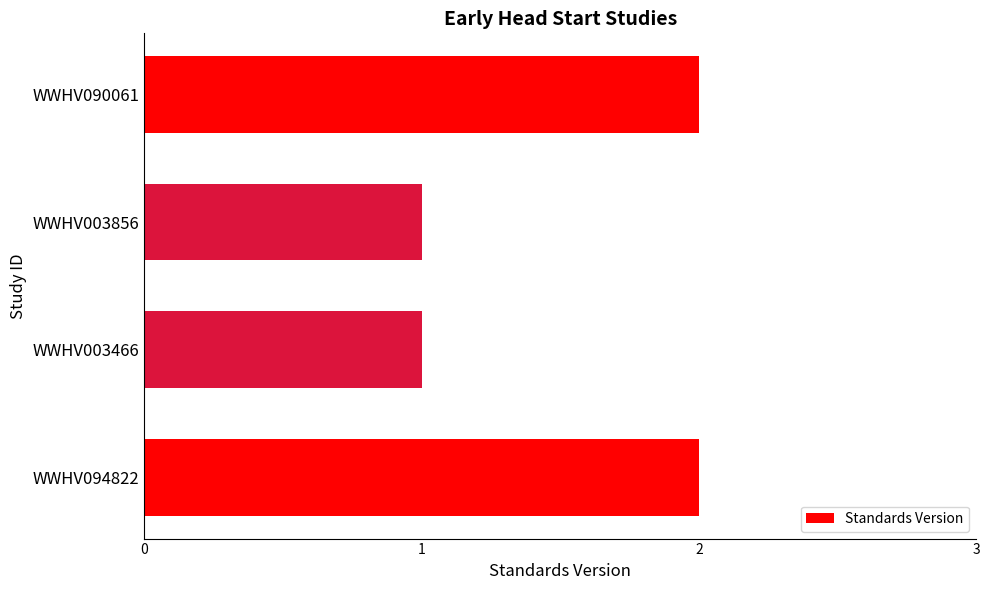

Approximately how many times larger is the value at WWHV003856 compared to WWHV090061?

0.5